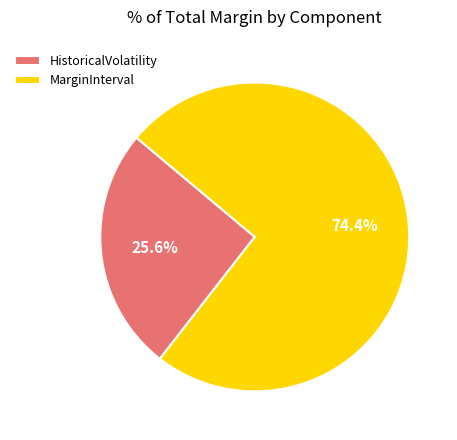

Does MarginInterval account for over 50% of the chart?

Yes